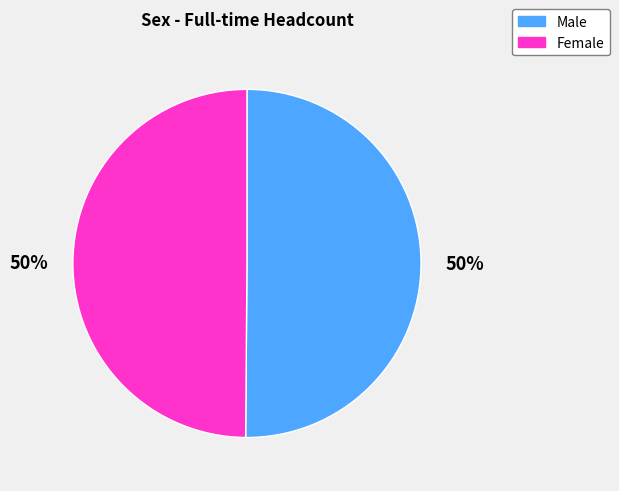

Approximately how many times larger is the value at Male compared to Female?

1.0